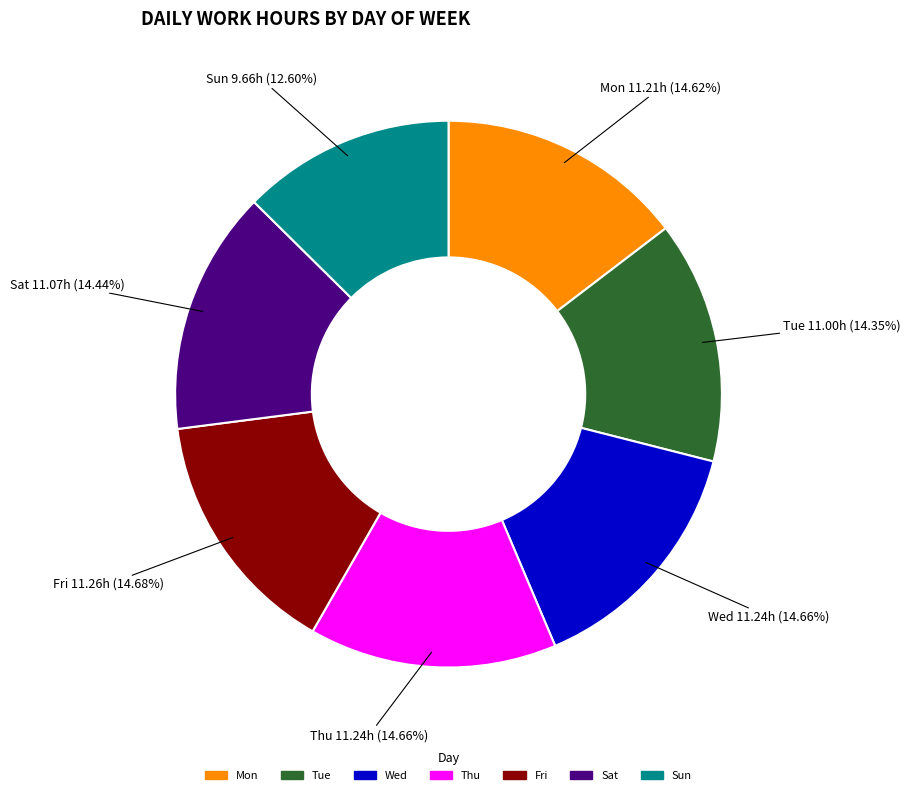

Do Thu and Sat together represent more than half of the pie?

No